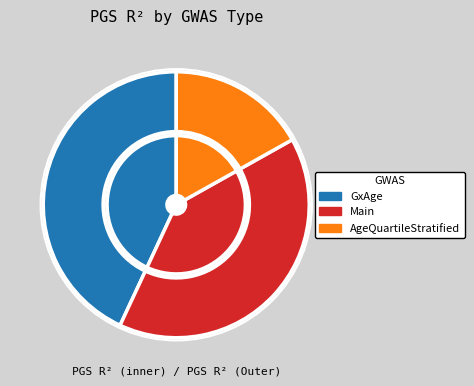

To the nearest percent, what percentage of the pie is GxAge?

43%